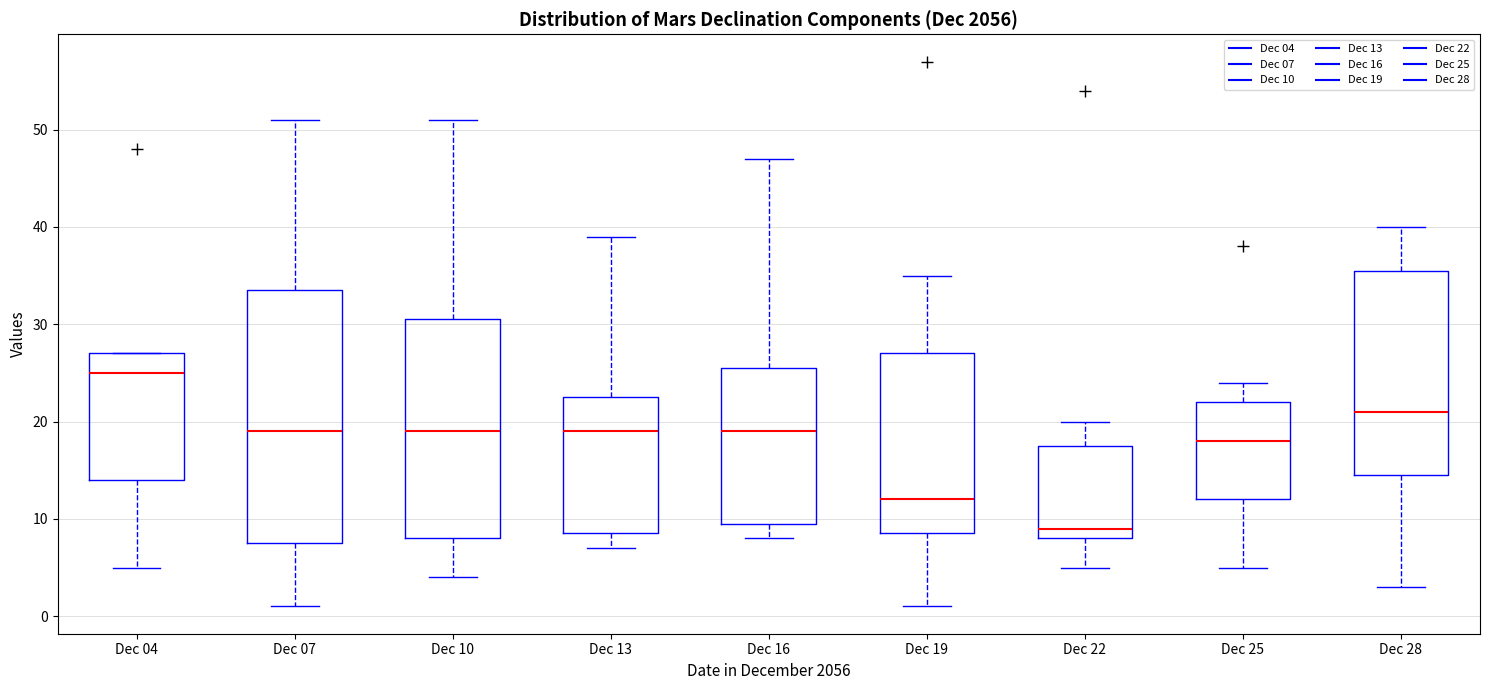

Which box is the tallest, from its lower edge to its upper edge?

Dec 07